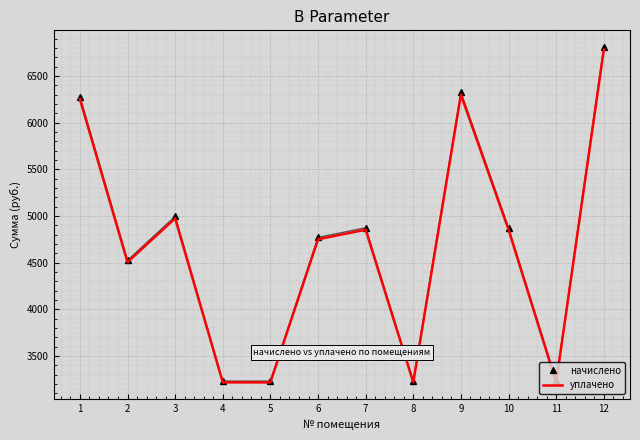

What is the sum of the уплачено values at 10 and 5?

8071.4